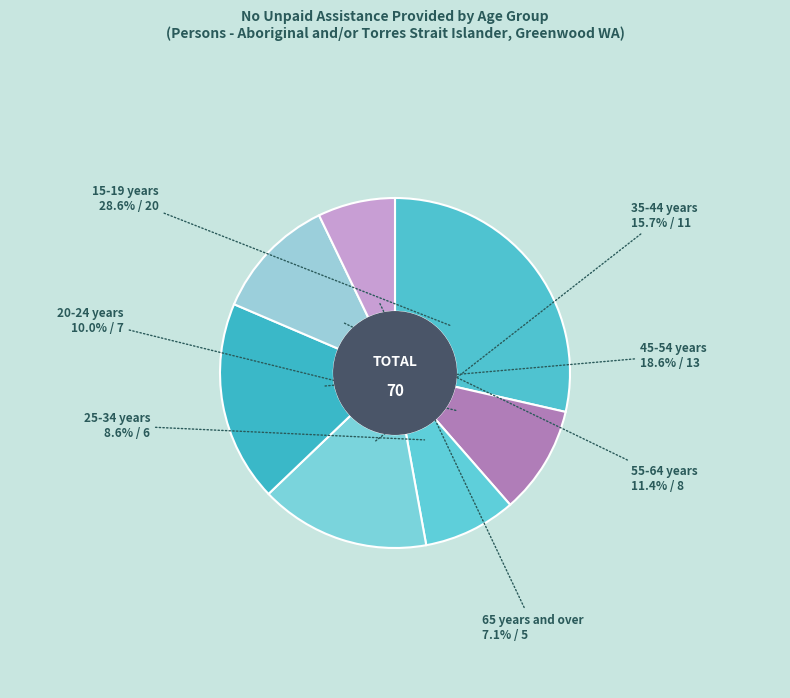

Count the number of slices in the pie.

7